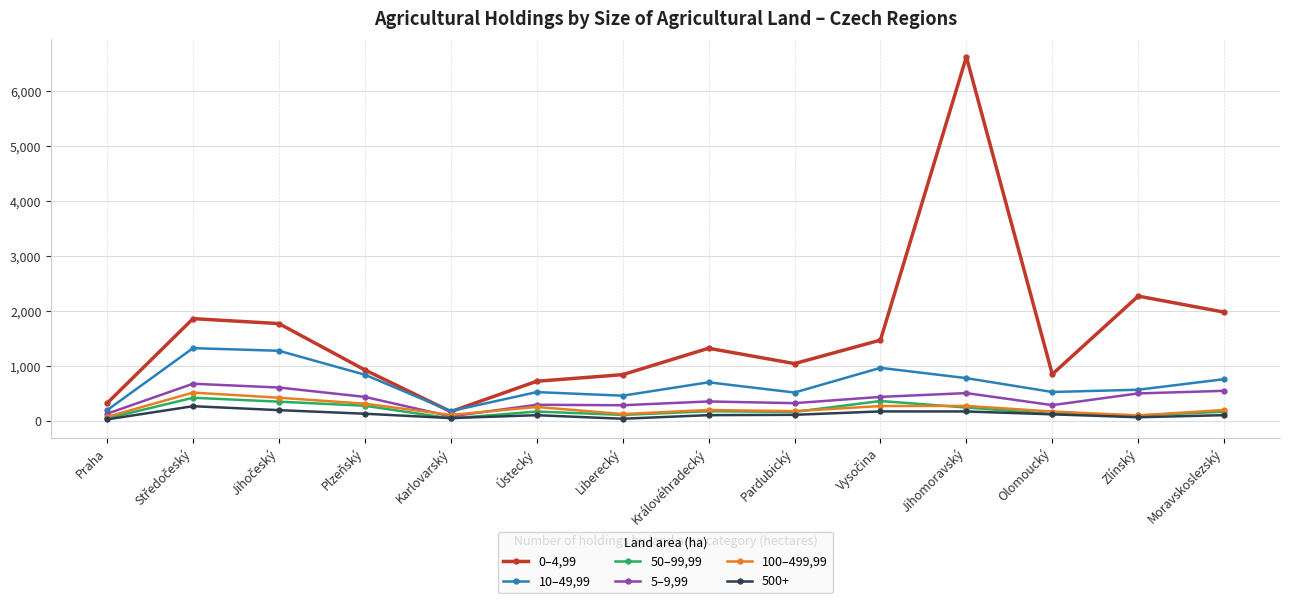

What is the spread (max minus min) of values at Praha?

294